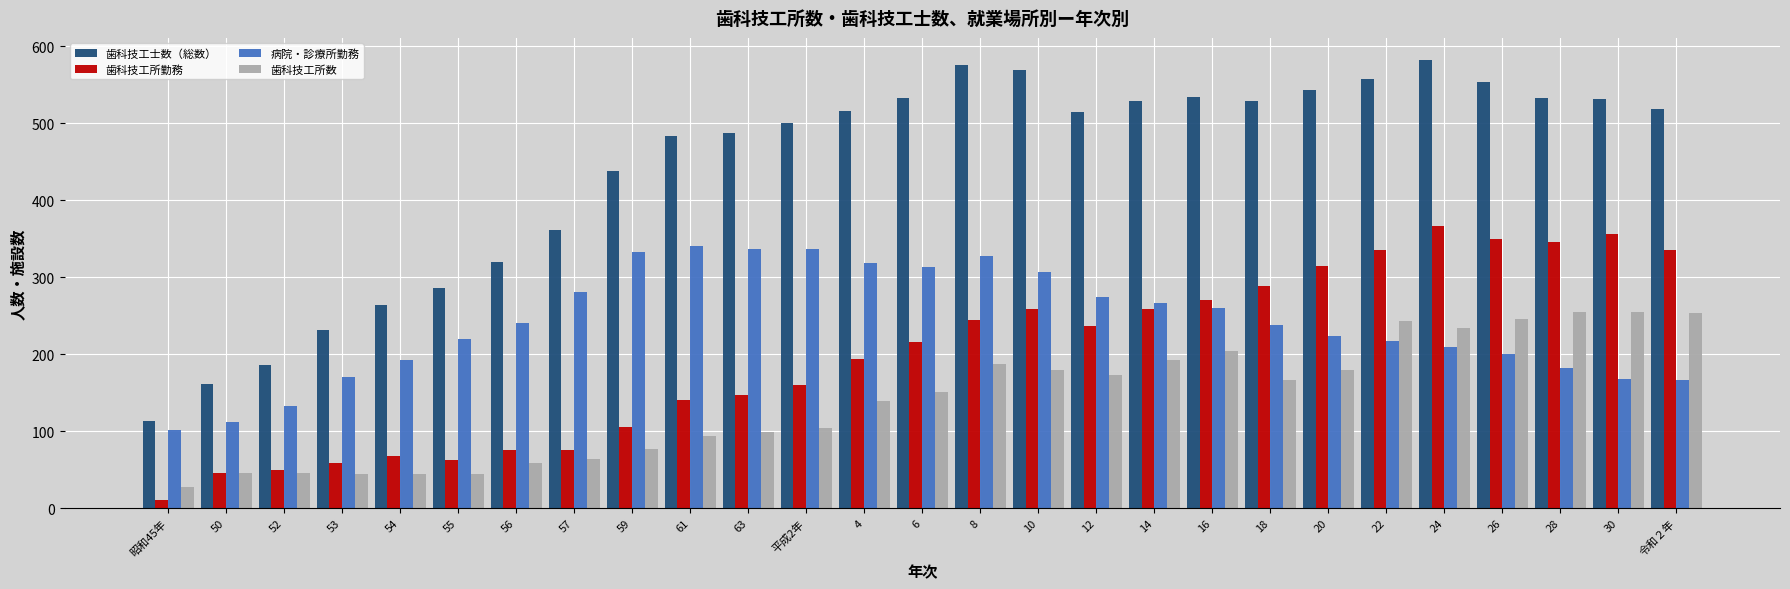

Does the chart contain any negative values?

No